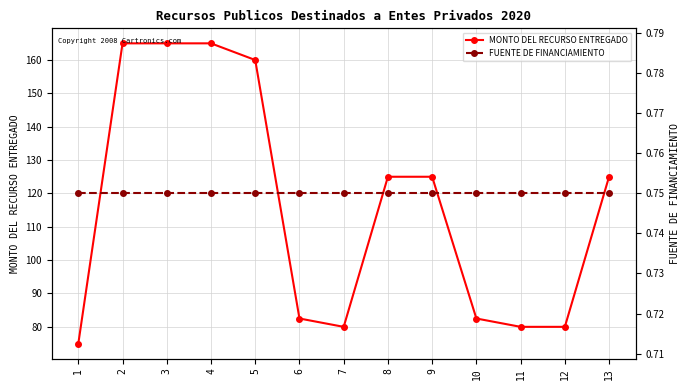

Reading left to right, transcribe all the data shown in this chart.

MONTO DEL RECURSO ENTREGADO: 75.0	165.0	165.0	165.0	160.0	82.5	80.0	125.0	125.0	82.5	80.0	80.0	125.0
FUENTE DE FINANCIAMIENTO: 0.8	0.8	0.8	0.8	0.8	0.8	0.8	0.8	0.8	0.8	0.8	0.8	0.8